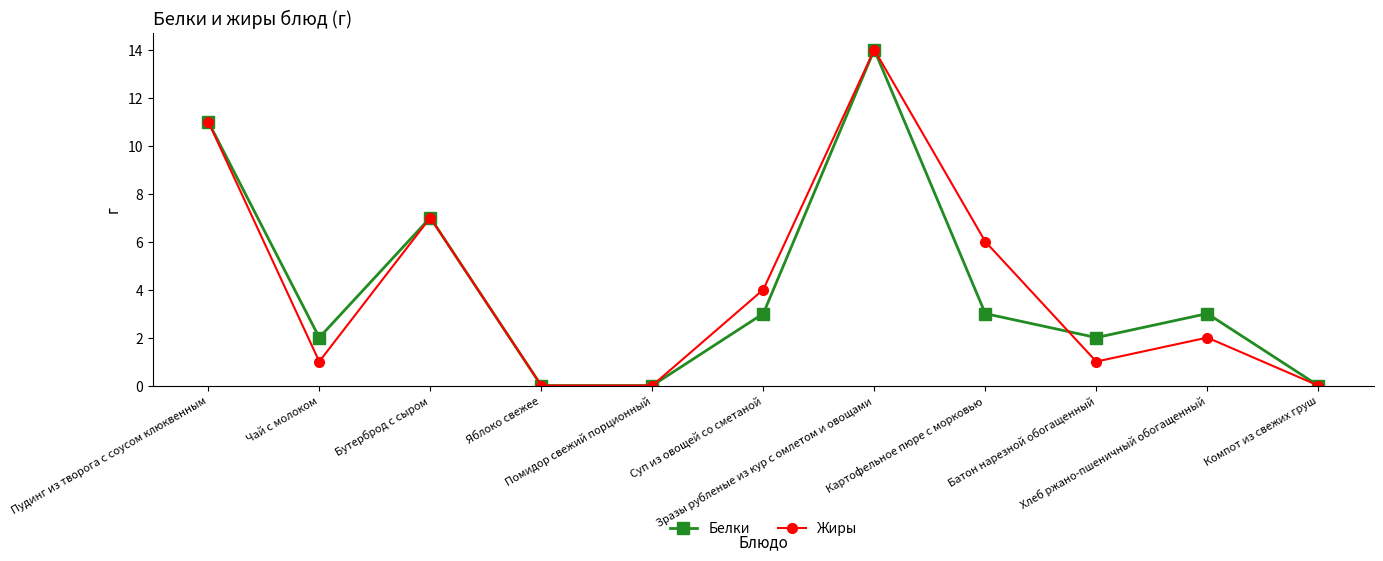

What is the value of the Жиры point at the 6th from the left?

4